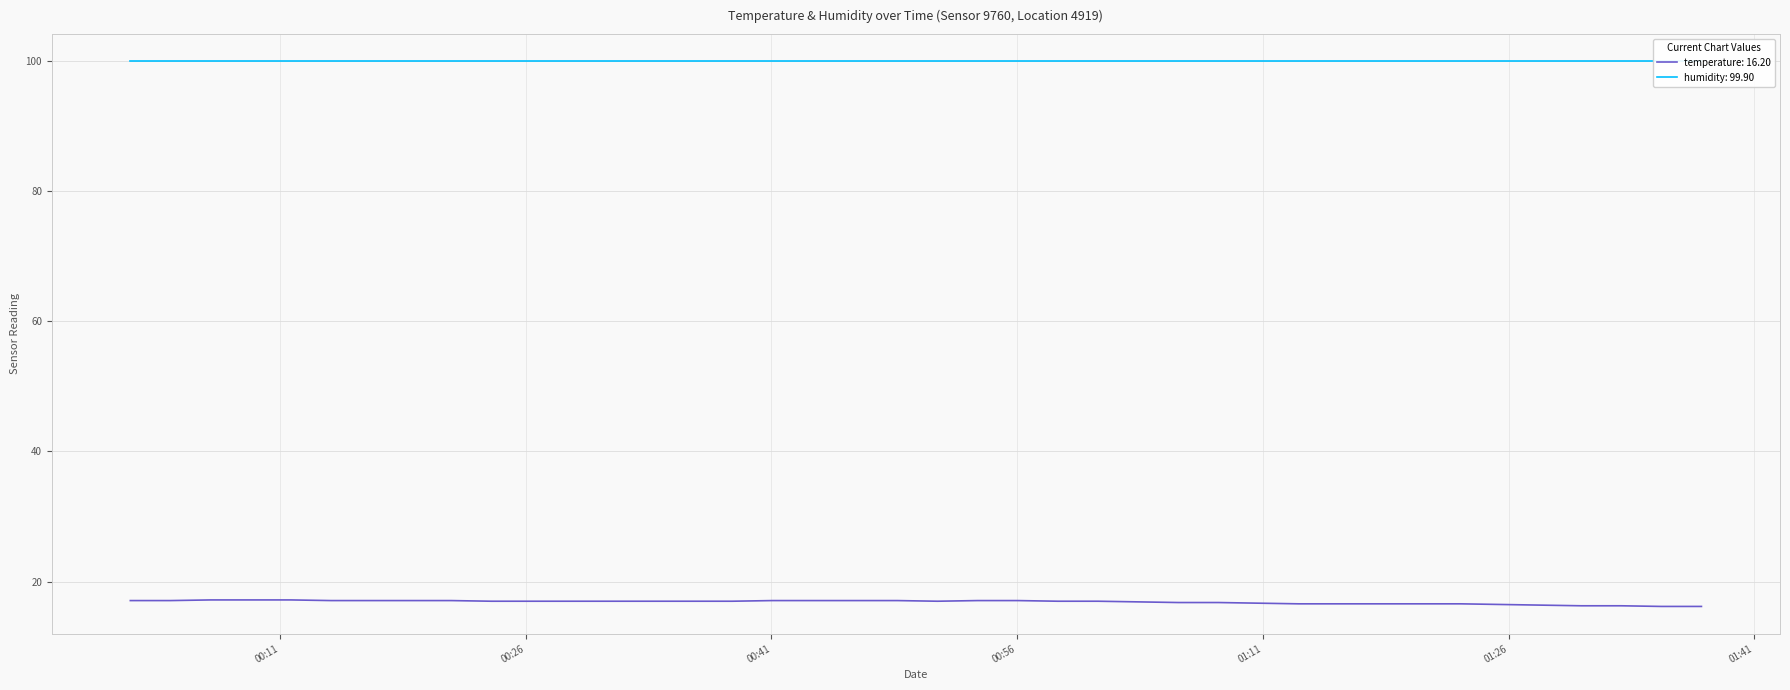

What is the average value of the temperature series?

16.9